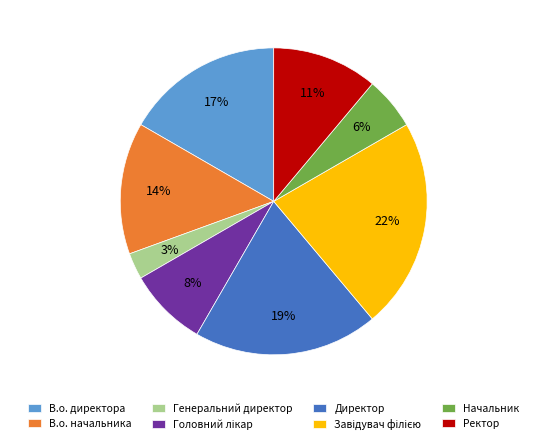

Is it true that Начальник is 20% of the pie?

False